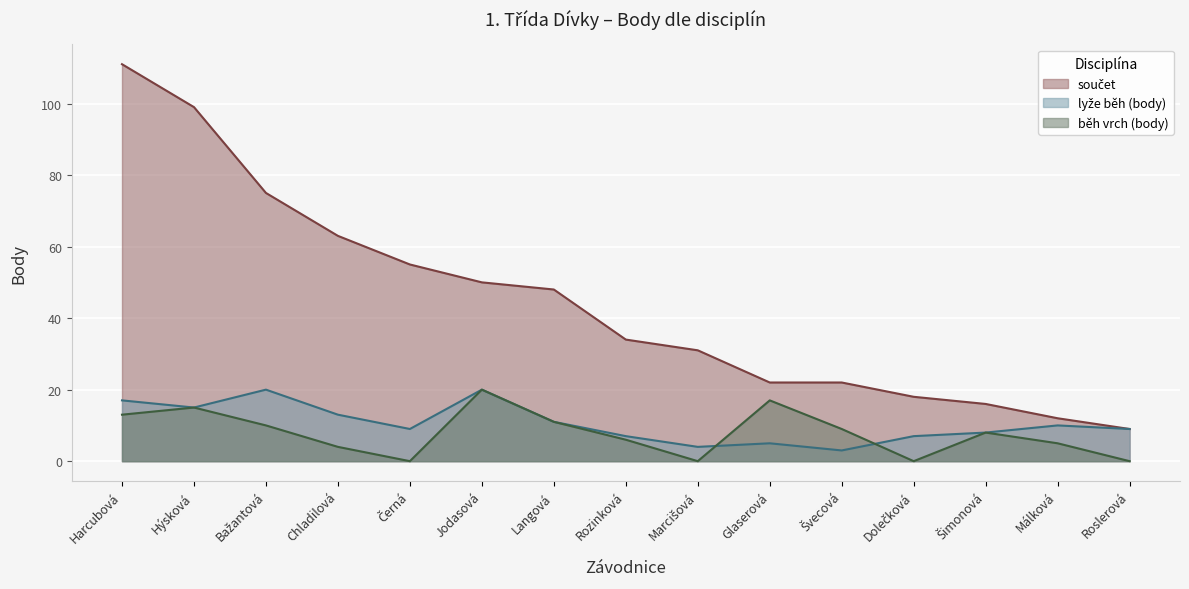

At which label is lyže běh (body) closest to 11?

Langová